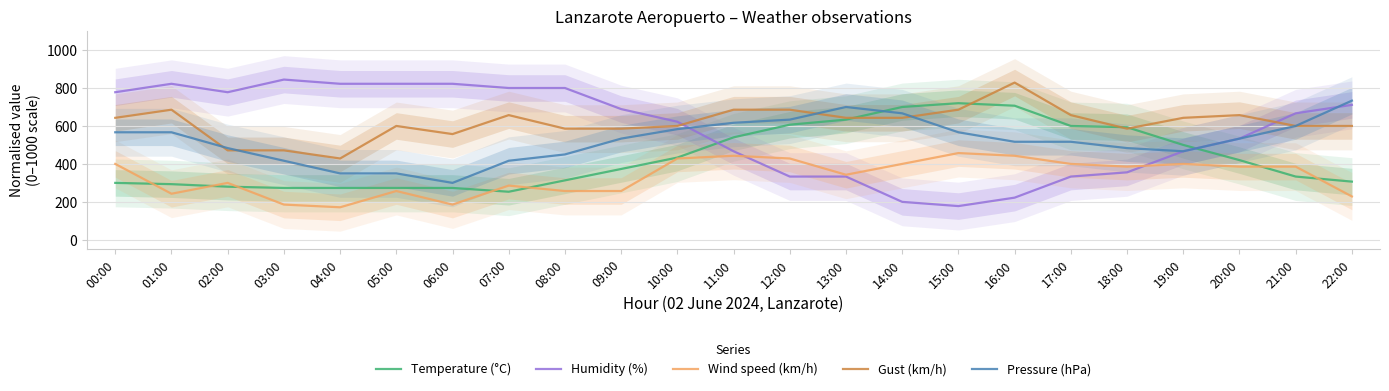

In Wind speed (km/h), how many points are higher than both neighbors (excluding endpoints)?

6